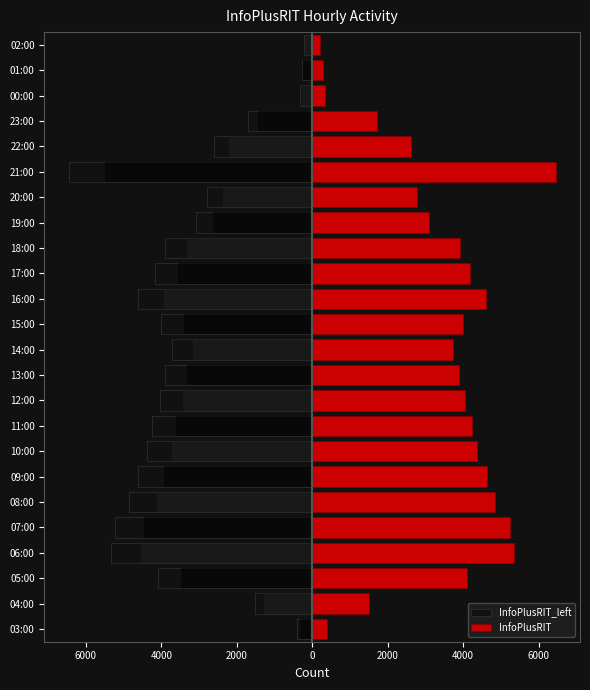

How many groups of bars are there?

24